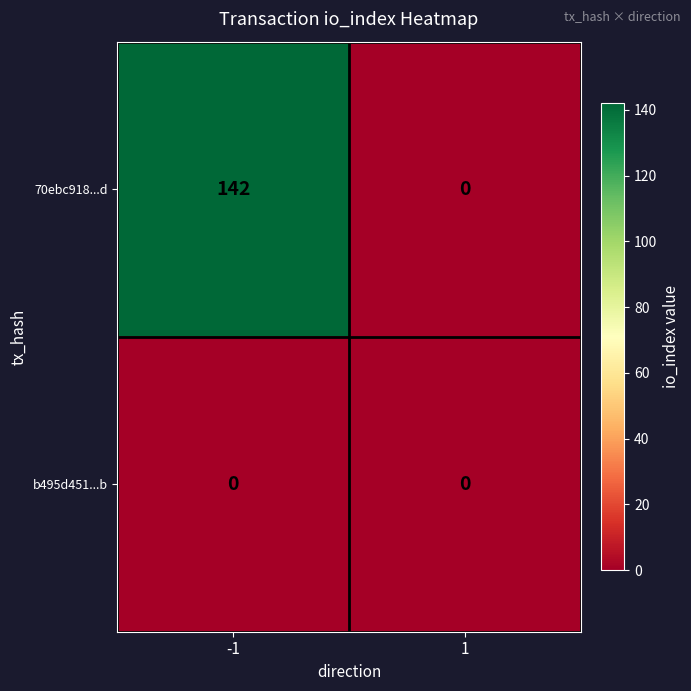

What is the greatest value displayed?

142